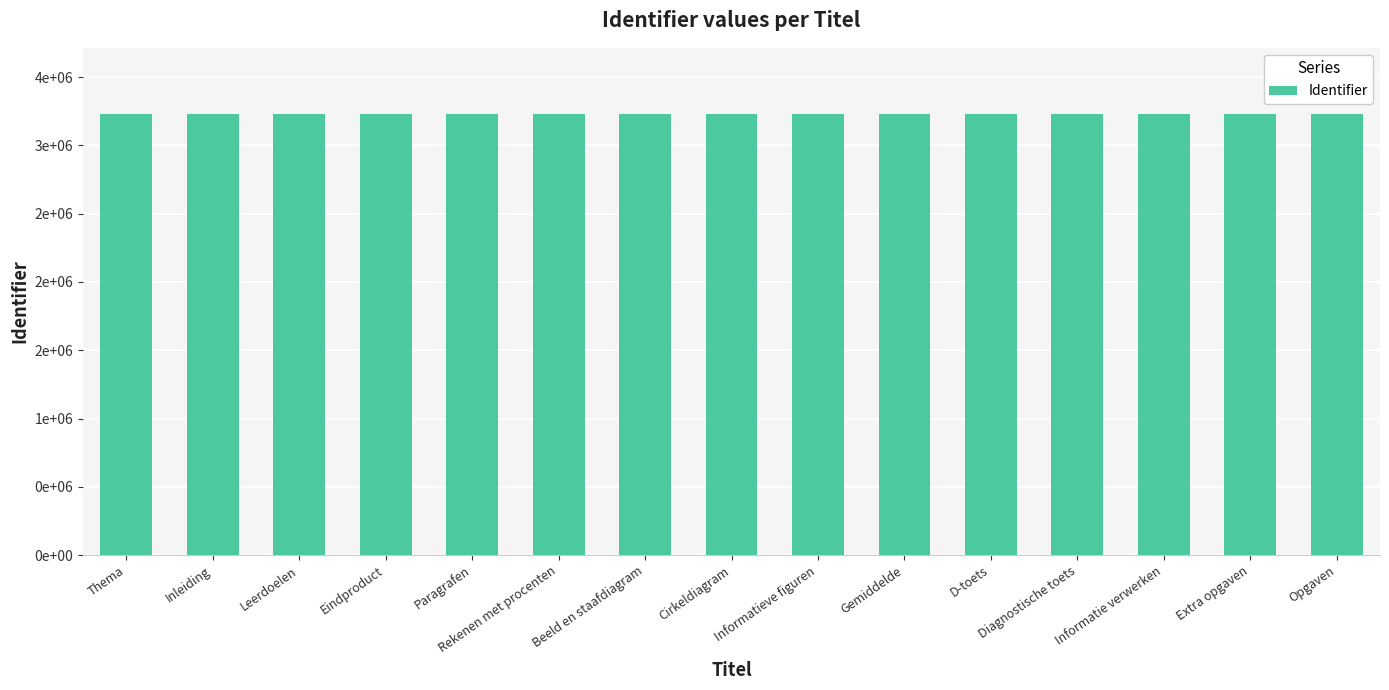

How many values are below 3230123?

7